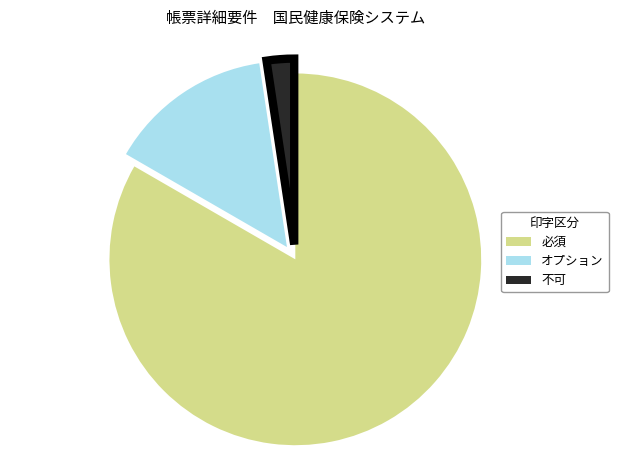

Is there any slice that represents more than half of the pie?

Yes